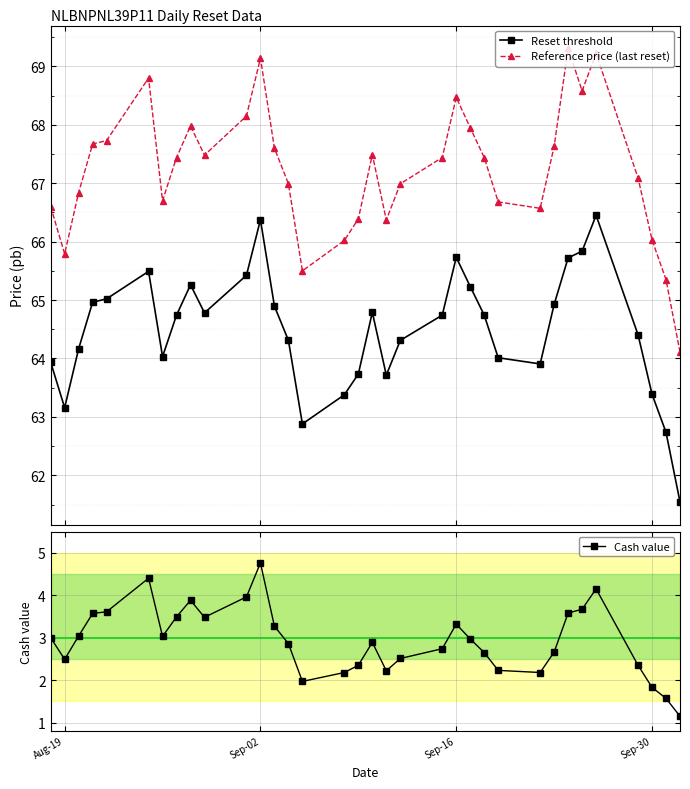

What are all the series names shown in the legend?

Reset threshold, Reference price (last reset), Cash value